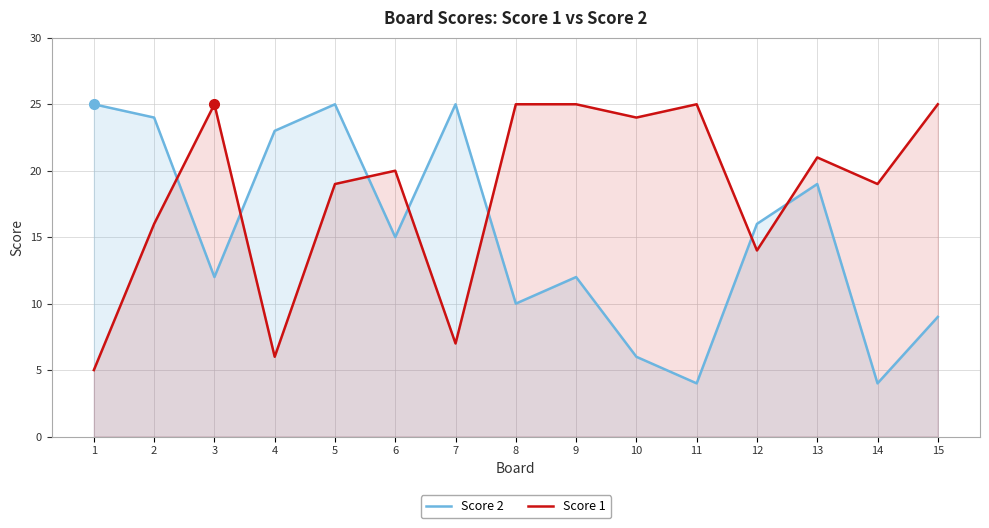

What is the lowest value of the Score 2 series?

4